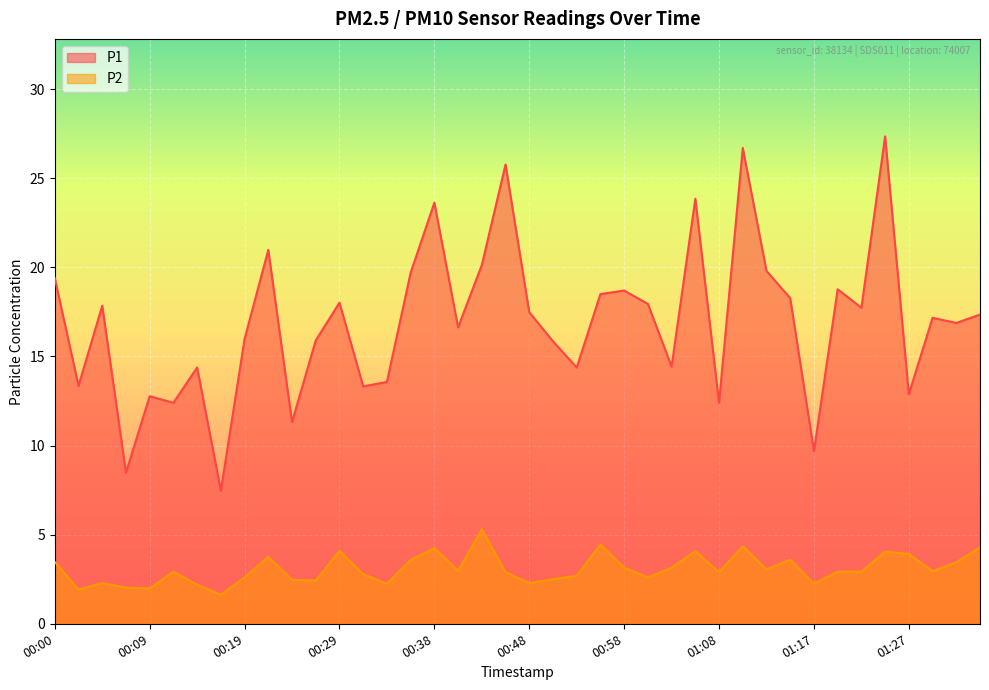

What is the difference between the second highest and minimum values in the P1 series?

19.2